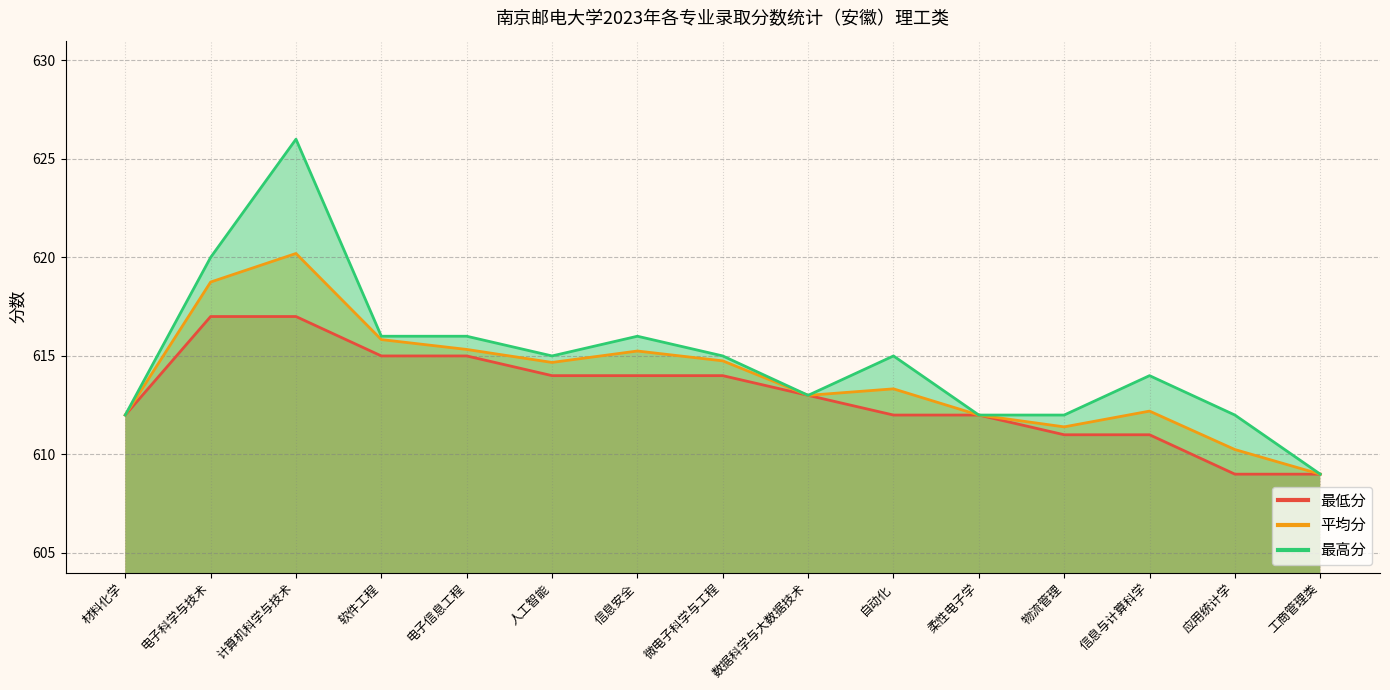

Which category has the highest value in the 最高分 series?

计算机科学与技术